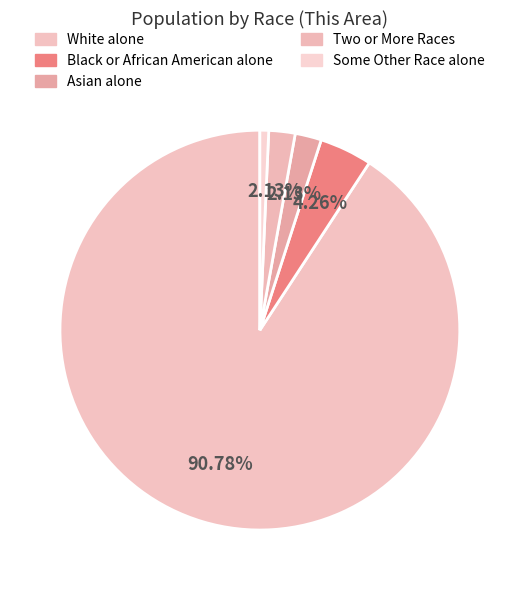

Count the number of slices in the pie.

5